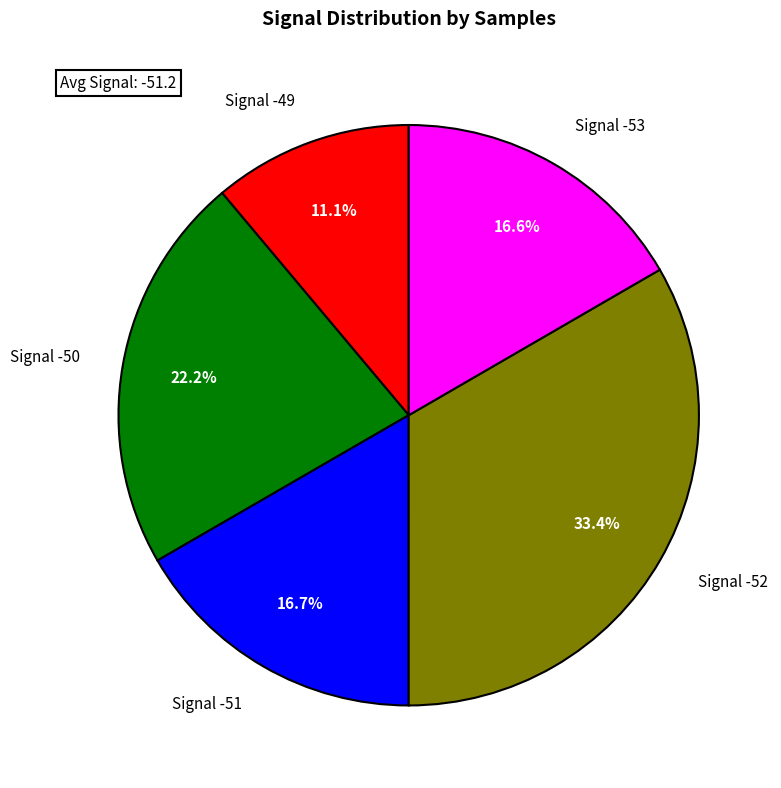

Is there a majority slice in this chart?

No